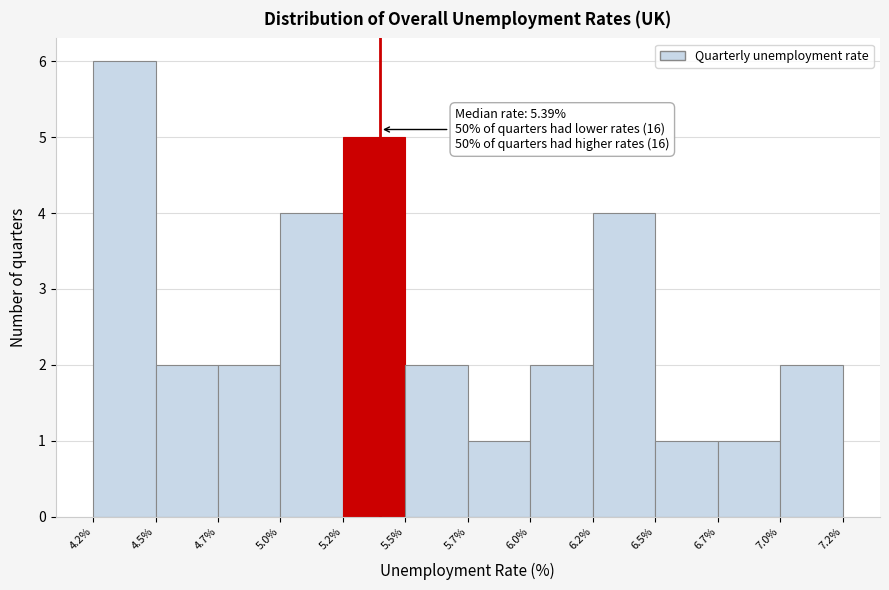

Reading left to right, what are all the values shown in this chart?

6	2	2	4	5	2	1	2	4	1	1	2